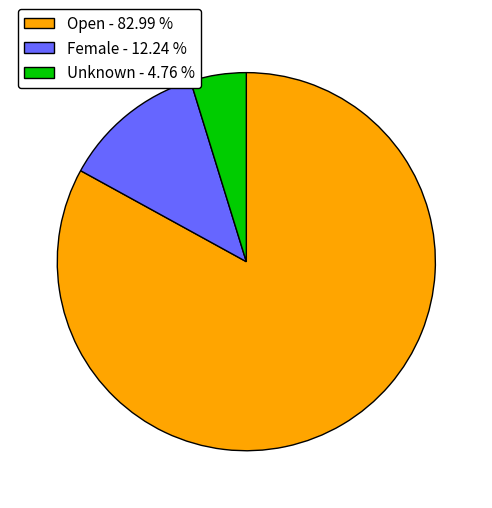

Between Unknown - 4.76 % and Female - 12.24 %, which is larger?

Female - 12.24 %